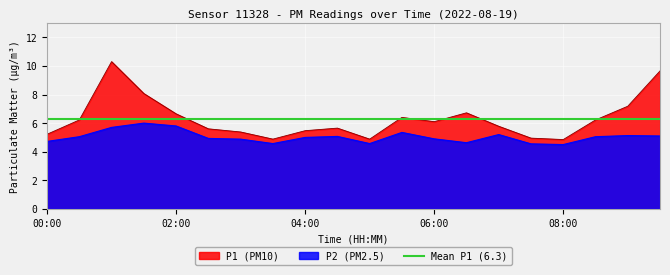

Reading right to left, what are all the values shown in this chart?

P1: 09:30=9.7	09:00=7.2	08:30=6.2	08:00=4.8	07:30=5.0	07:00=5.8	06:30=6.7	06:00=6.1	05:30=6.4	05:00=4.9	04:30=5.7	04:00=5.5	03:30=4.9	03:00=5.4	02:30=5.6	02:00=6.7	01:30=8.1	01:00=10.3	00:30=6.2	00:00=5.2
P2: 09:30=5.1	09:00=5.1	08:30=5.0	08:00=4.5	07:30=4.5	07:00=5.2	06:30=4.6	06:00=4.9	05:30=5.3	05:00=4.6	04:30=5.1	04:00=5.0	03:30=4.6	03:00=4.9	02:30=4.9	02:00=5.8	01:30=6.0	01:00=5.7	00:30=5.0	00:00=4.7